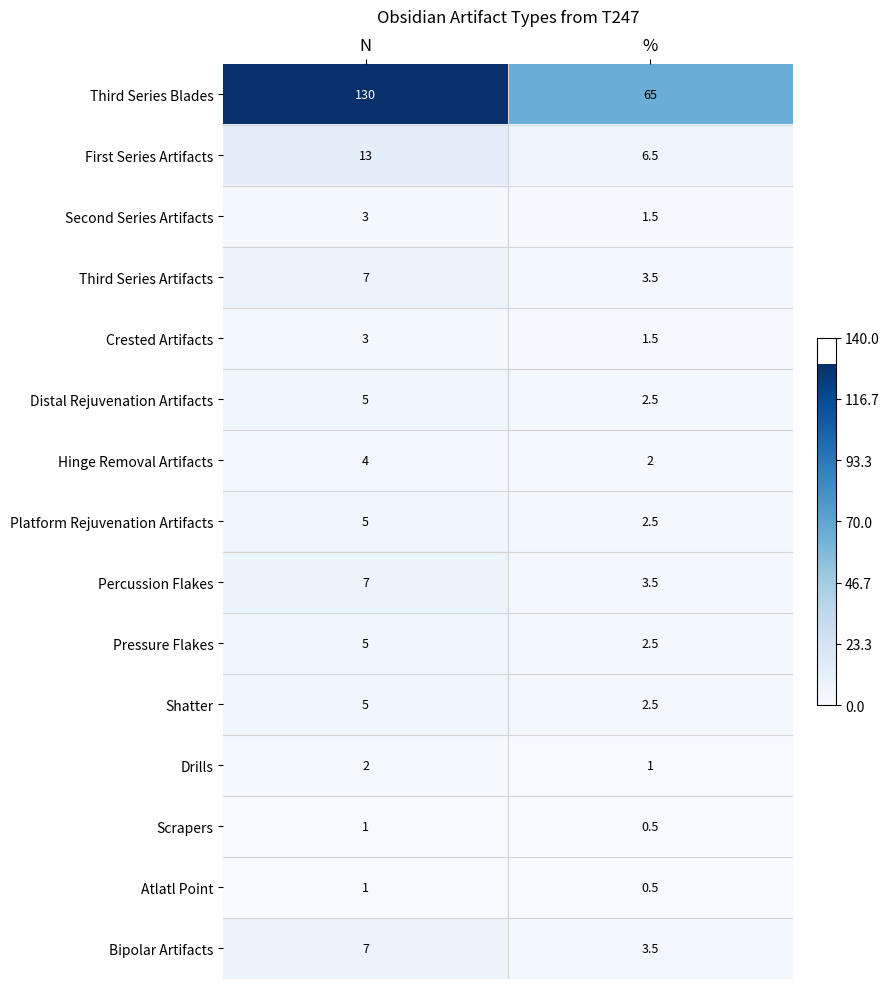

Which series has the largest total across all categories?

Third Series Blades